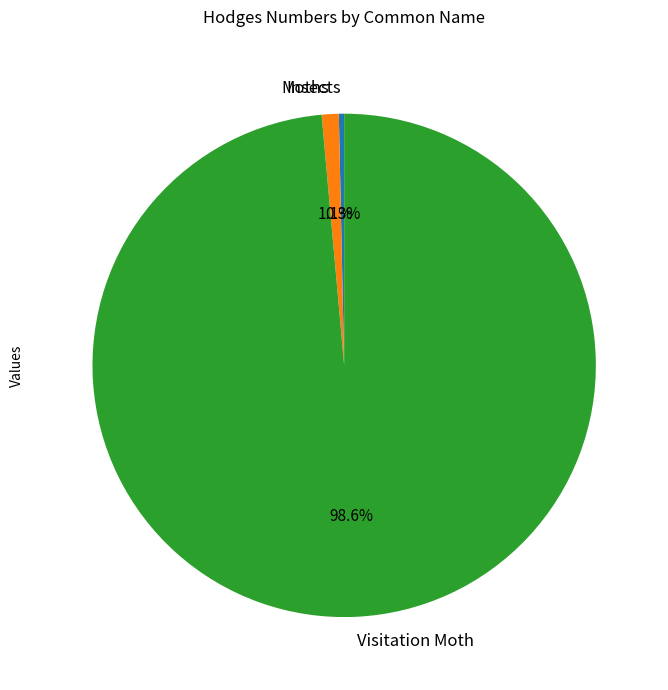

What is the majority slice?

Visitation Moth